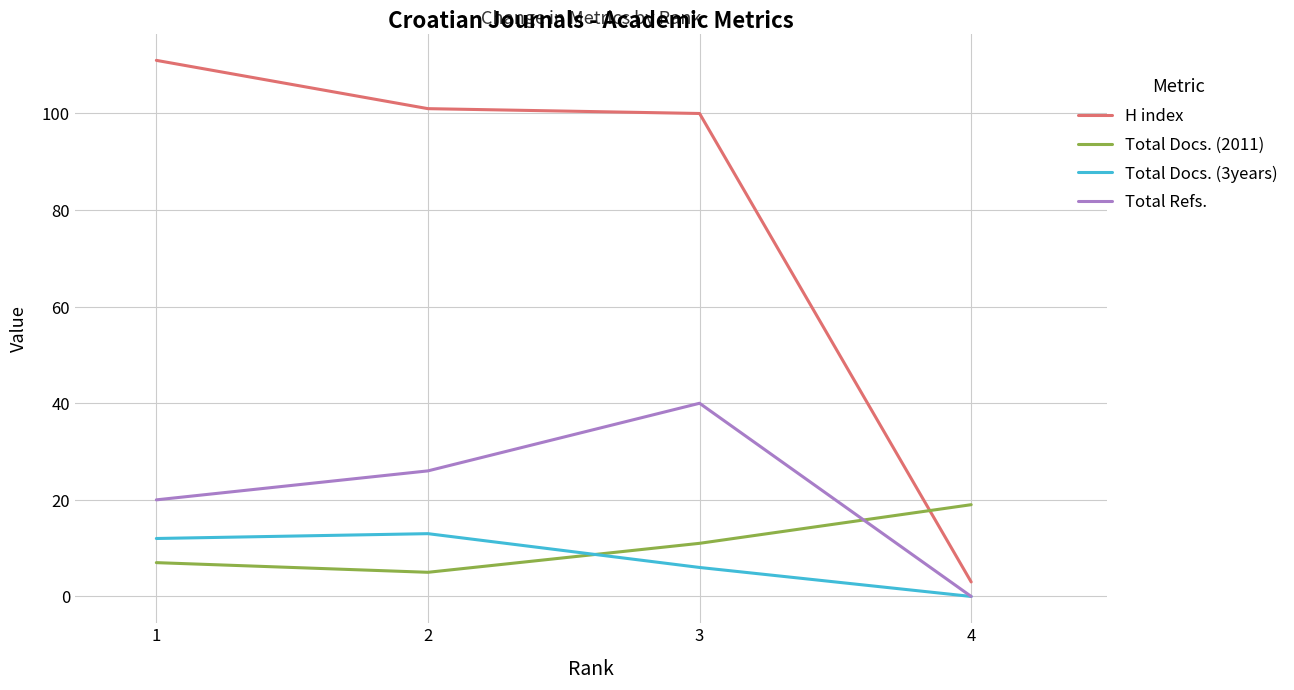

Reading left to right, list all the values displayed in this chart.

H index: 111	101	100	3
Total Docs. (2011): 7	5	11	19
Total Docs. (3years): 12	13	6	0
Total Refs.: 20	26	40	0